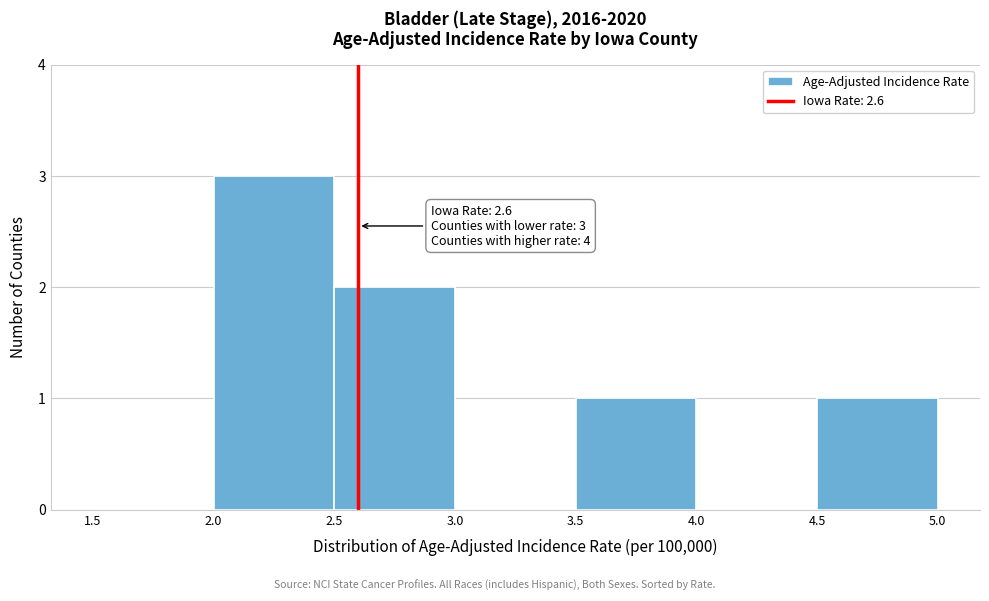

Which range on the x-axis has the tallest bar?

2.0 to 2.5